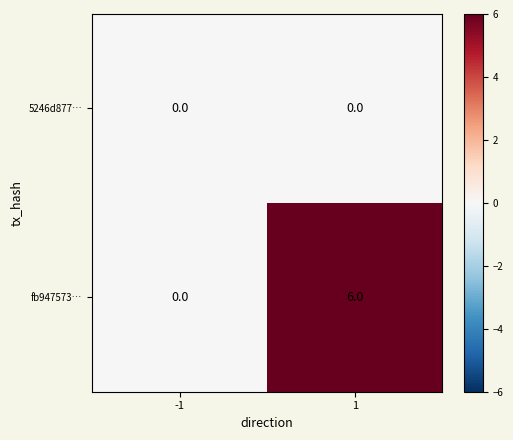

Reading right to left, what are all the values shown in this chart?

5246d877…: 1=0	-1=0
fb947573…: 1=6	-1=0